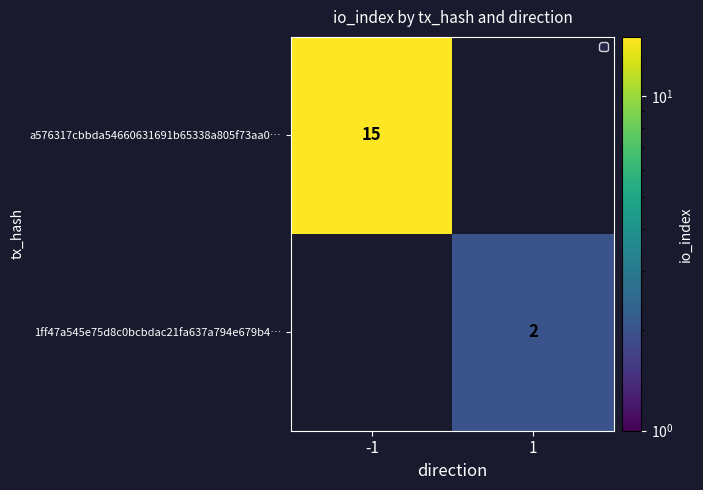

True or false: 1ff47a545e75d8c0bcbdac21fa637a794e679b4… has a value of 2 at 1.

True